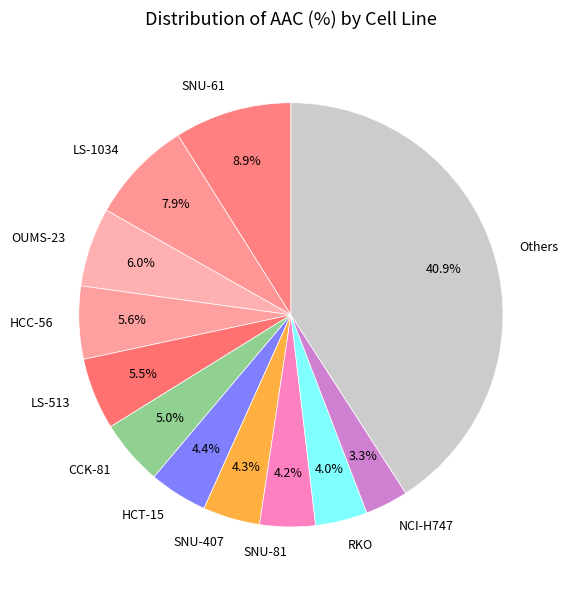

Which slice is the smallest?

NCI-H747